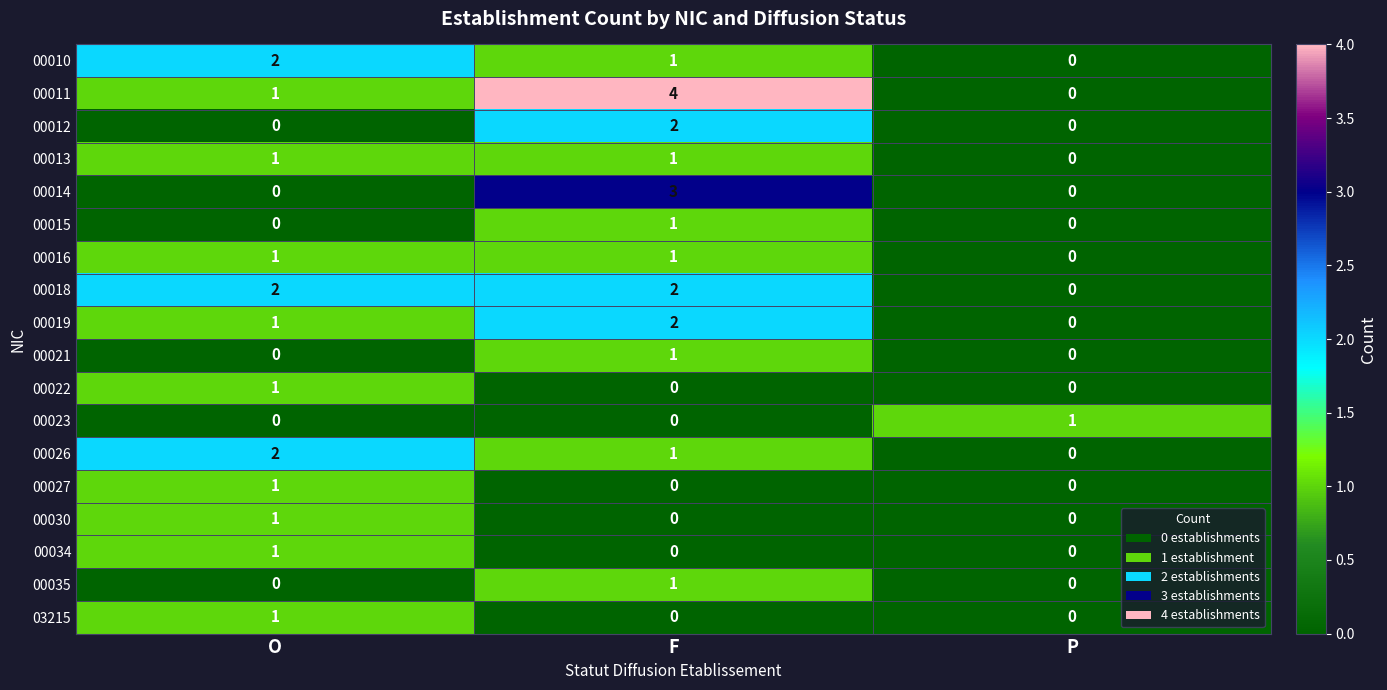

Rank the categories by 00026 value from highest to lowest.

O, F, P